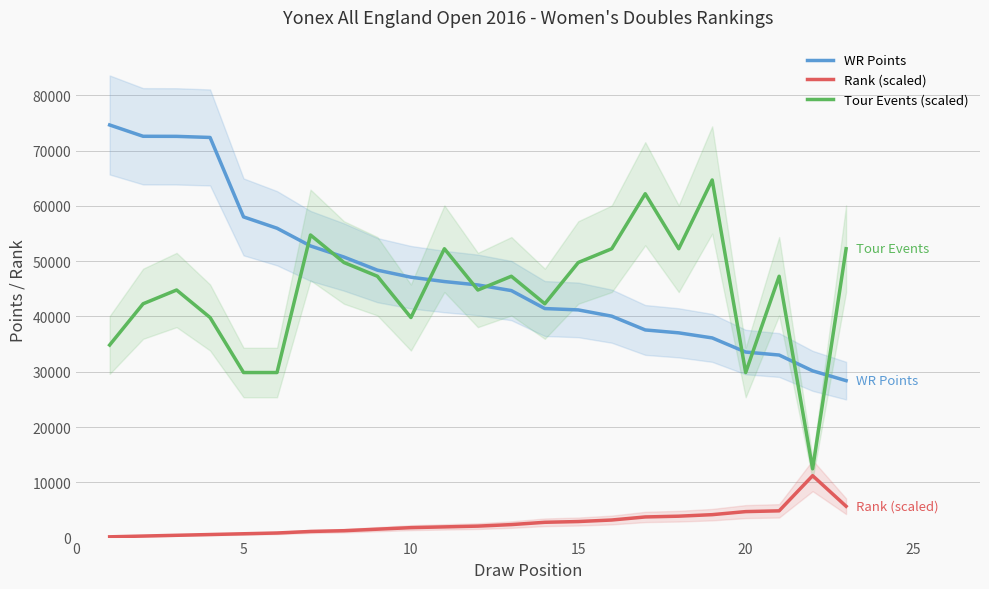

What is the lowest value of the WR Points series?

28390.0